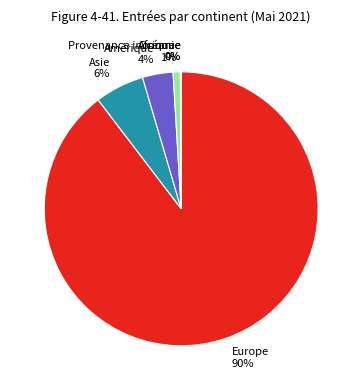

To the nearest percent, what is the average slice percentage?

17%